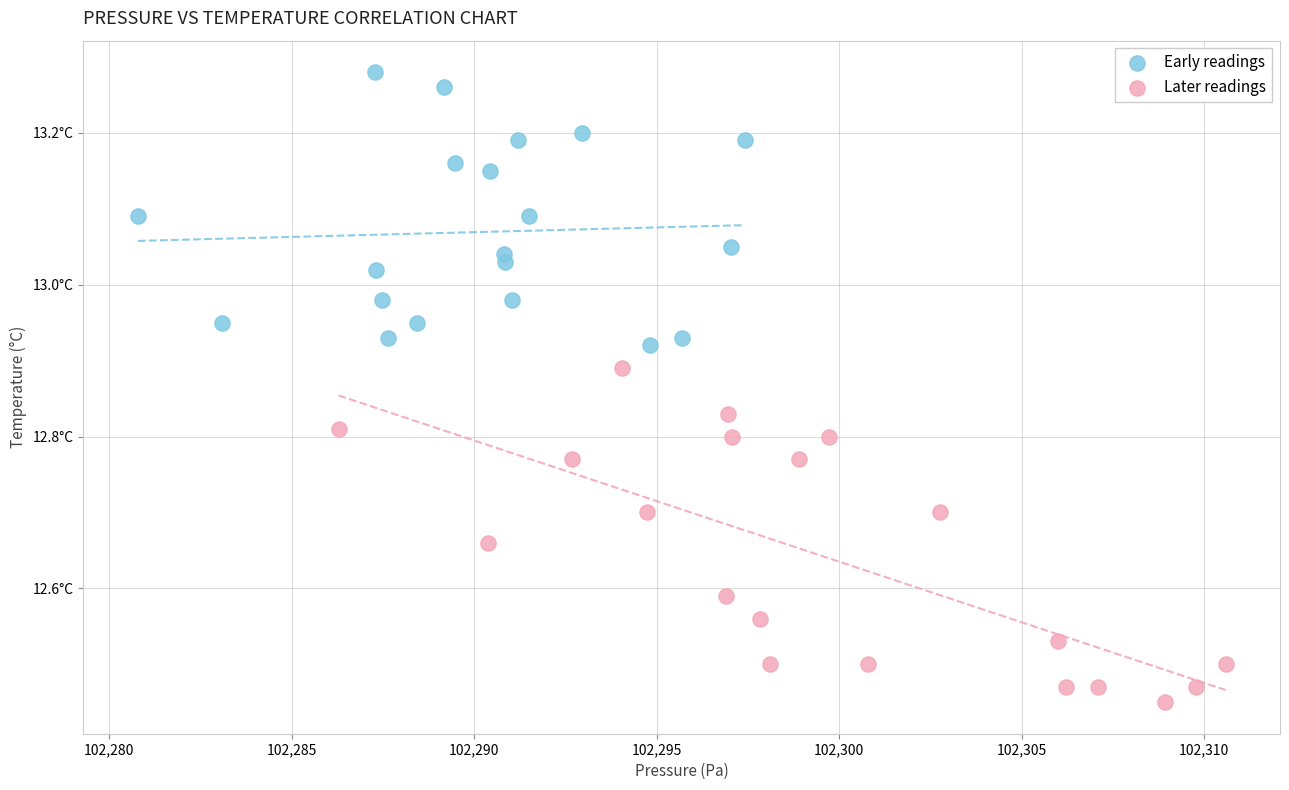

What are all the series names shown in the legend?

Early readings, Later readings